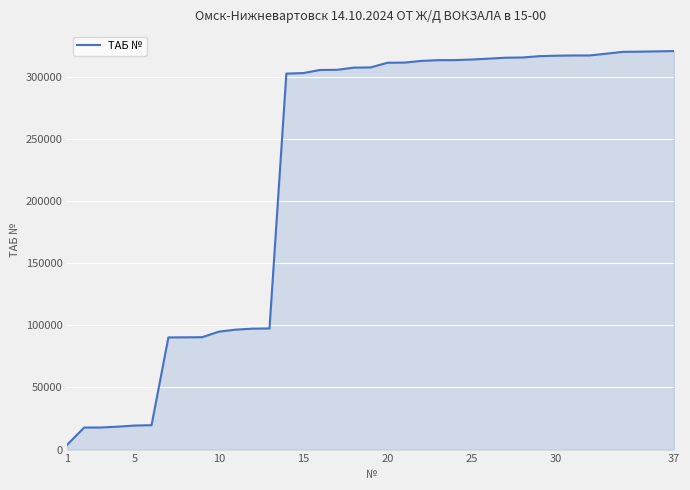

The value at 5 is 19366. True or false?

True